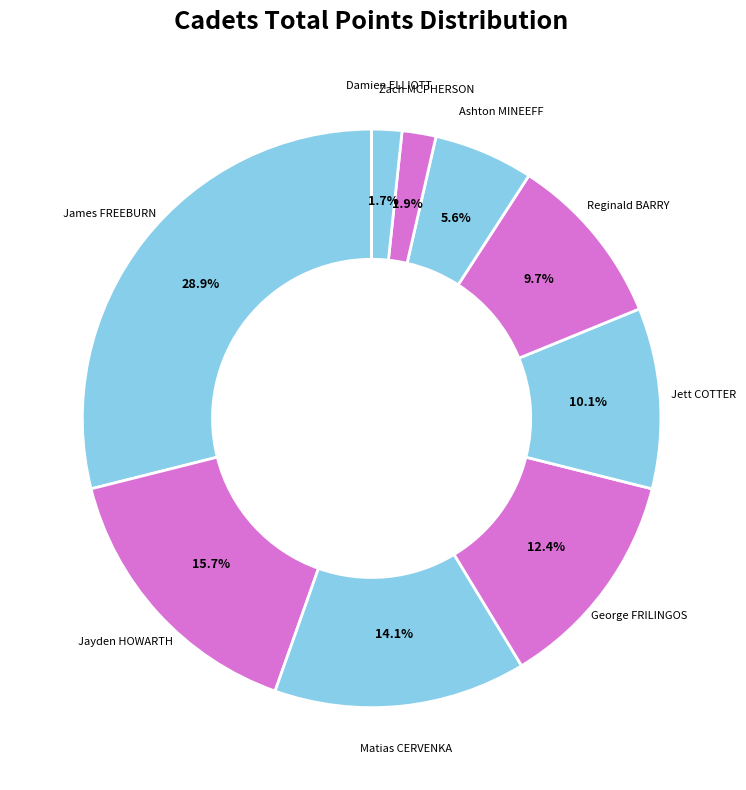

Approximately how many times larger is the value at Damien ELLIOTT compared to Zach MCPHERSON?

0.9